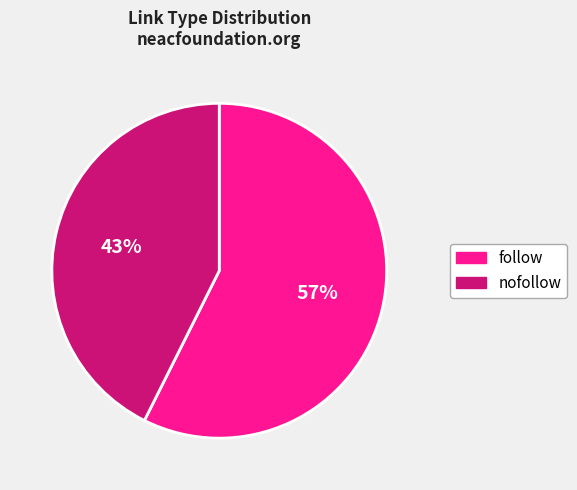

The follow slice represents 57% of the pie. True or false?

True